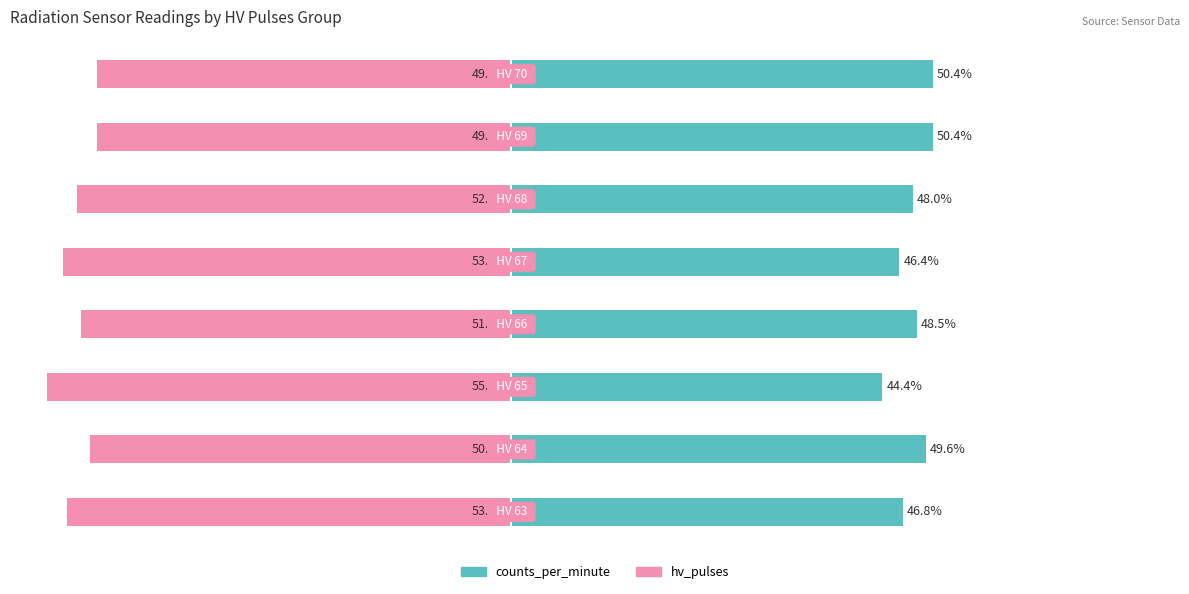

What is the value of the counts_per_minute bar at the 8th from the left?

50.4